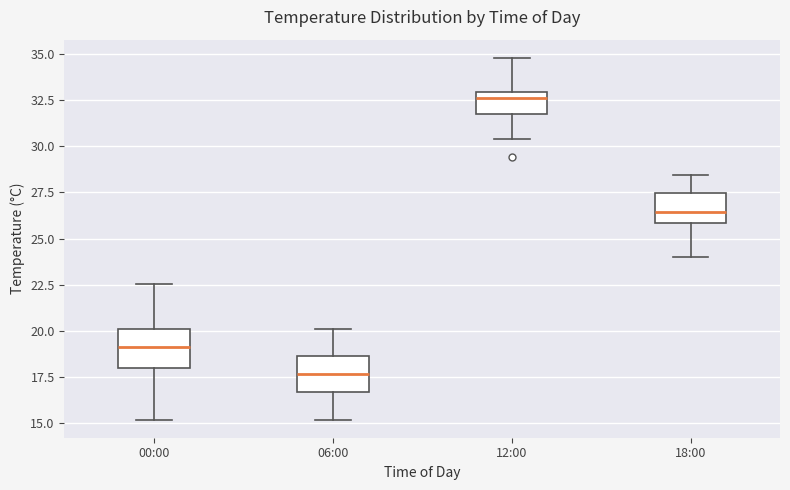

Where does the median line of the box for 12:00 sit on the y-axis? The values are not printed on the chart, so give them approximately, as read against the axis.

32.5